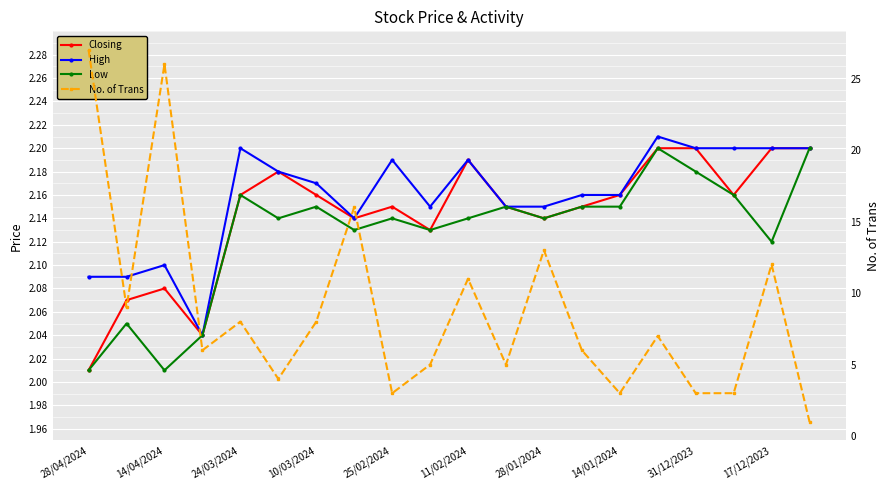

True or false: High and Closing cross at least once.

False